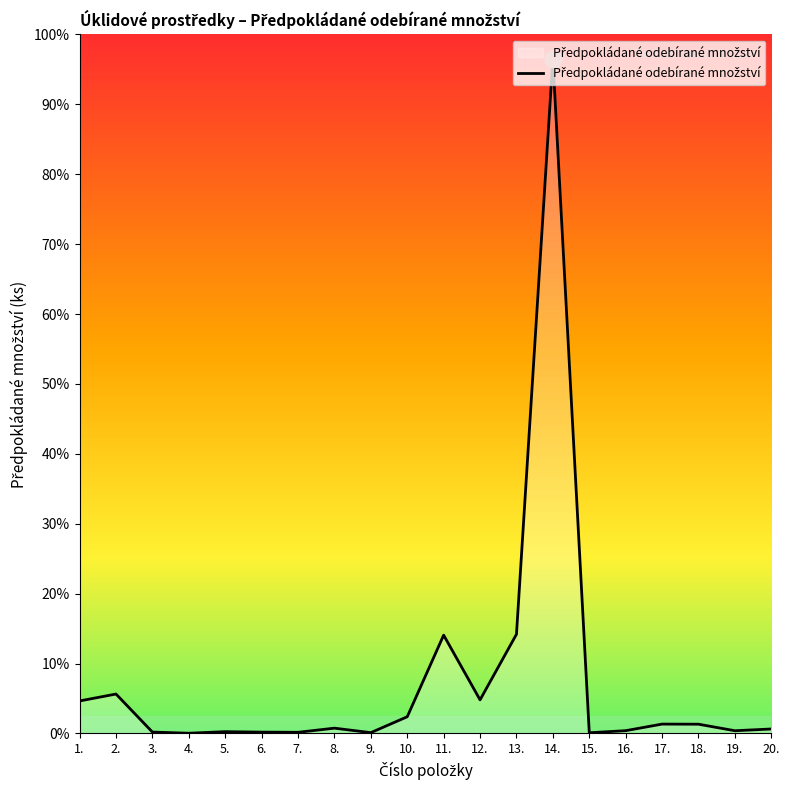

Is this an area chart (filled region under the line)?

Yes